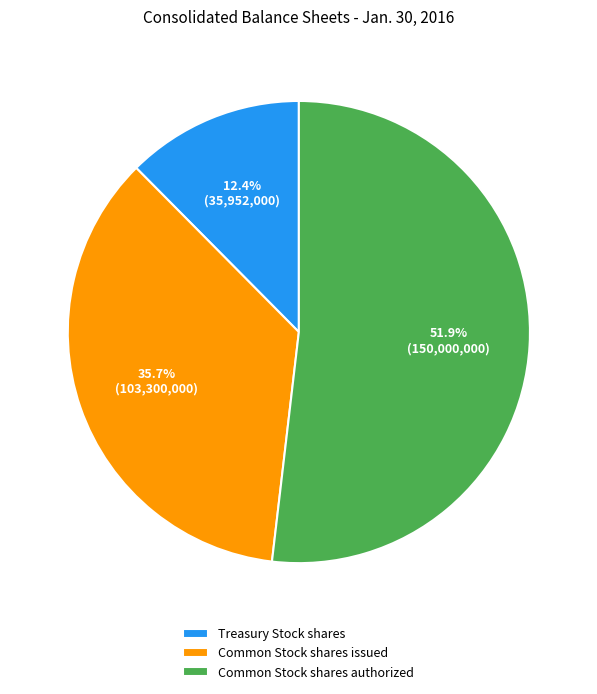

True or false: Common Stock shares issued accounts for 36% of the total.

True